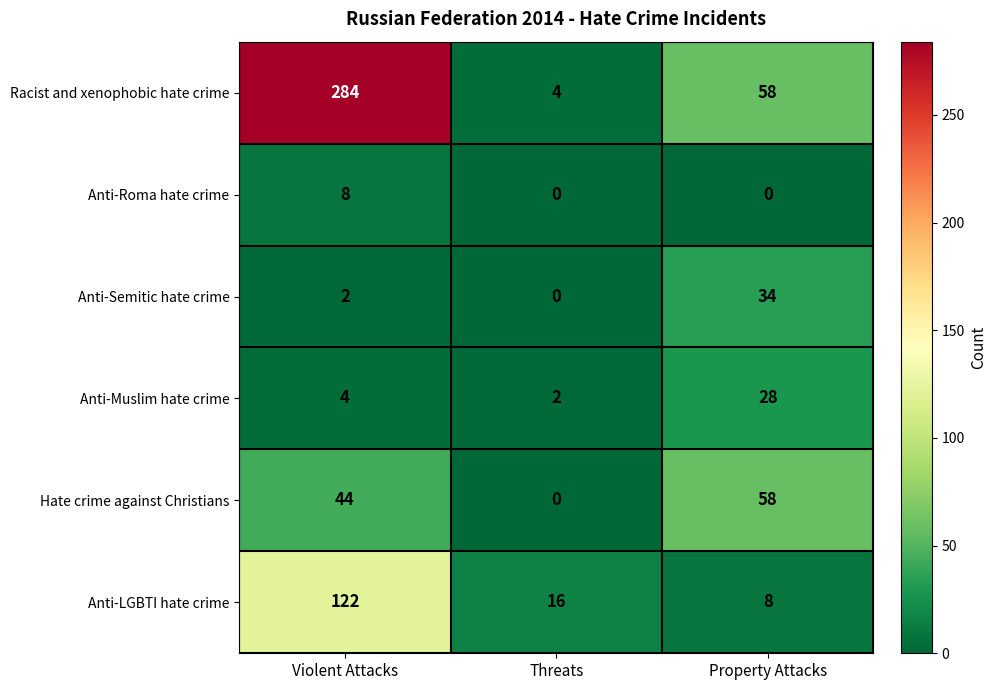

Rank the series by their maximum value, from lowest to highest.

Anti-Roma hate crime, Anti-Muslim hate crime, Anti-Semitic hate crime, Hate crime against Christians, Anti-LGBTI hate crime, Racist and xenophobic hate crime